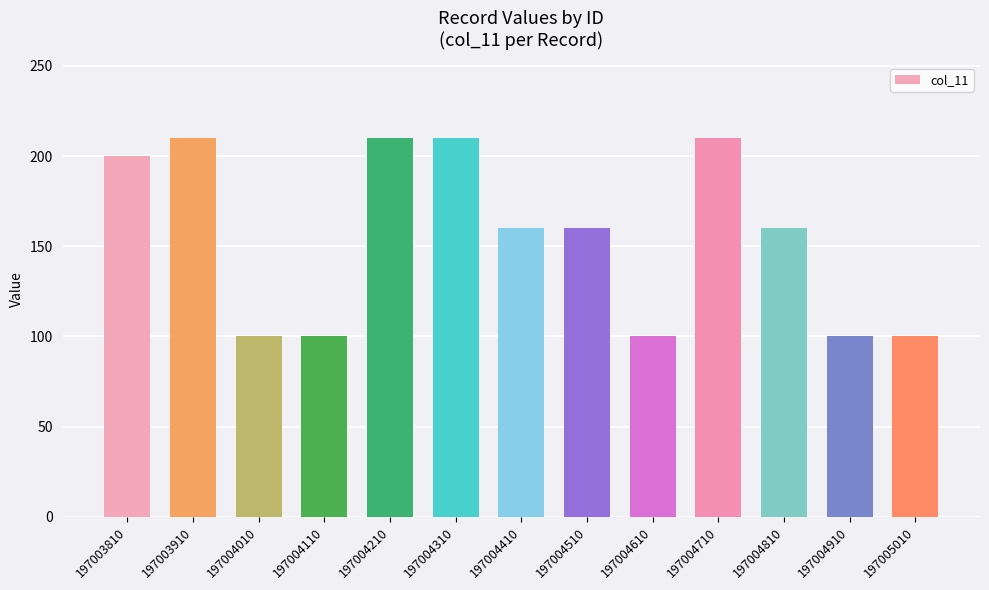

The value at 197004410 is 160. True or false?

True